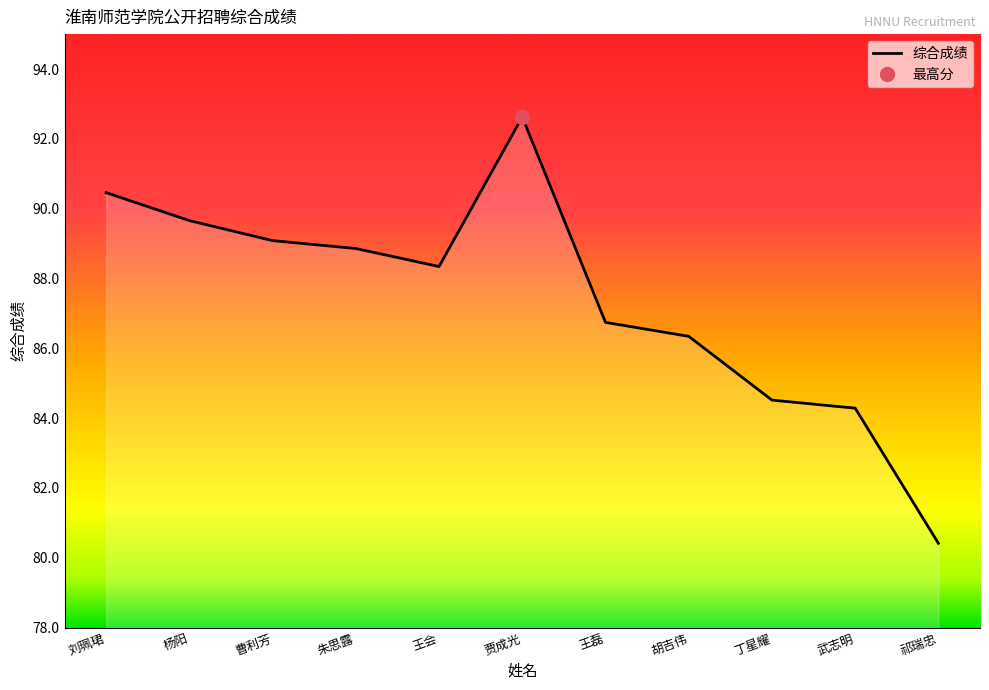

List the labels in order of value, largest first.

贾成光, 刘珮珺, 杨阳, 曹利芳, 朱思露, 王会, 王磊, 胡吉伟, 丁星耀, 武志明, 祁瑞忠